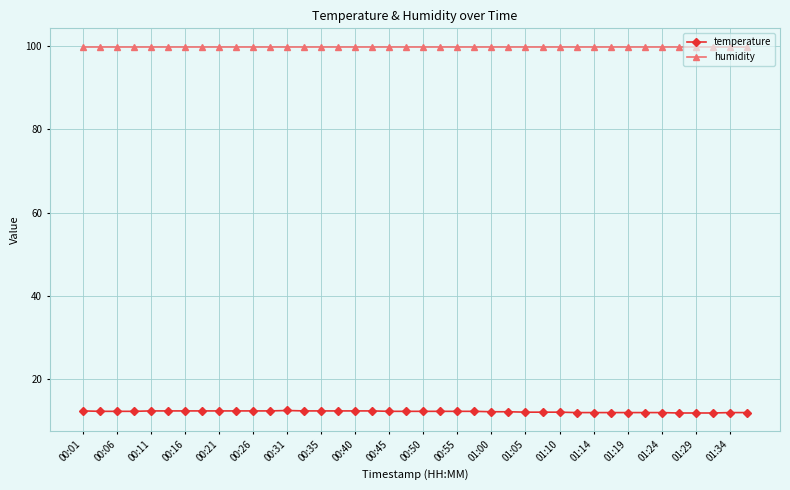

What is the value of the humidity point at the 38th from the left?

99.9